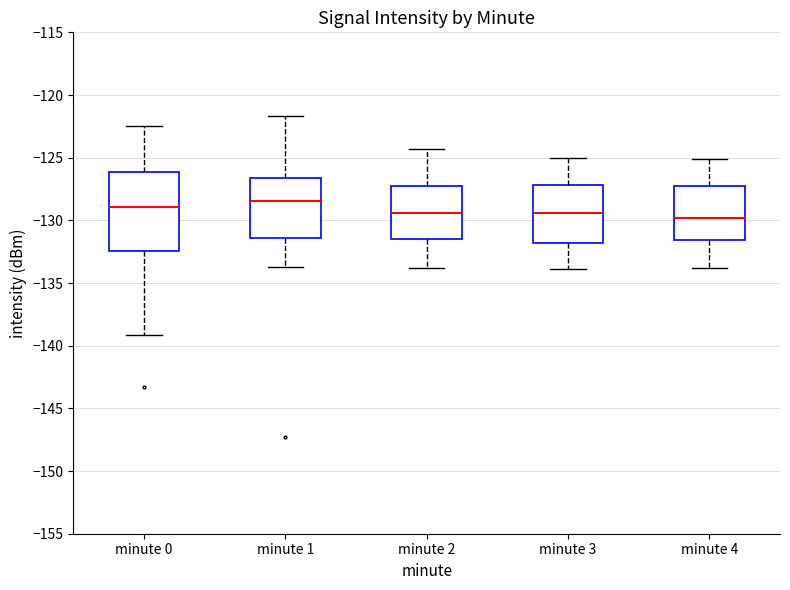

Reading left to right, read every box against the y-axis: the position of its median line, the range the box covers, and the ends of its whiskers. The values are not printed on the chart, so give them approximately, as read against the axis.

minute 0: median -129.0, box -132.5 to -126.0, whiskers -139.0 to -122.5
minute 1: median -128.5, box -131.5 to -126.5, whiskers -133.5 to -121.5
minute 2: median -129.5, box -131.5 to -127.5, whiskers -134.0 to -124.5
minute 3: median -129.5, box -132.0 to -127.0, whiskers -134.0 to -125.0
minute 4: median -130.0, box -131.5 to -127.5, whiskers -134.0 to -125.0